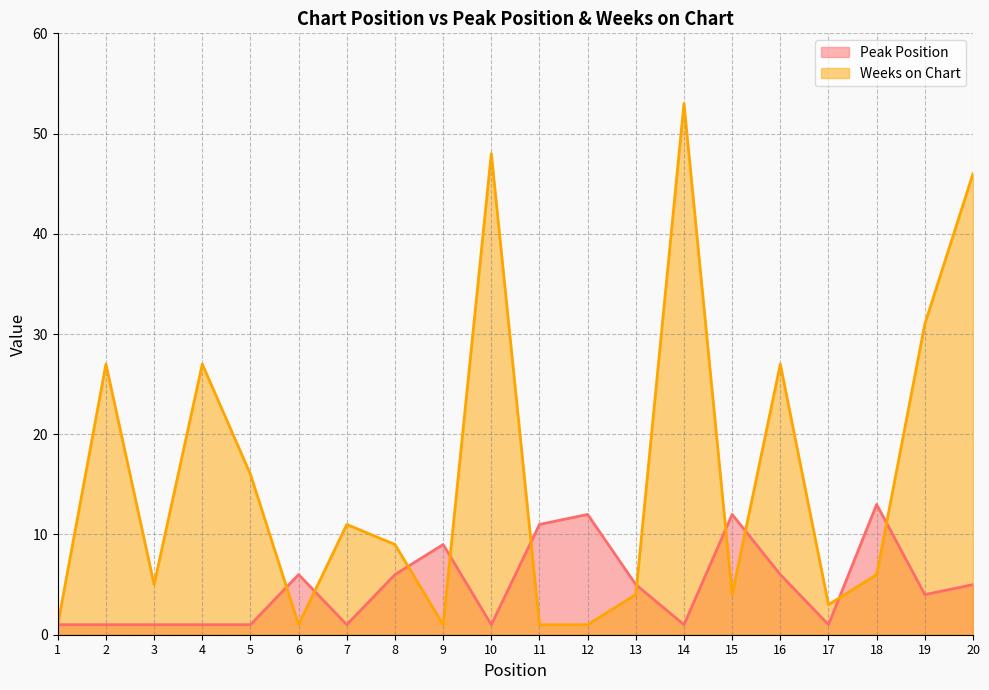

At which category does the chart reach its minimum across all series?

1